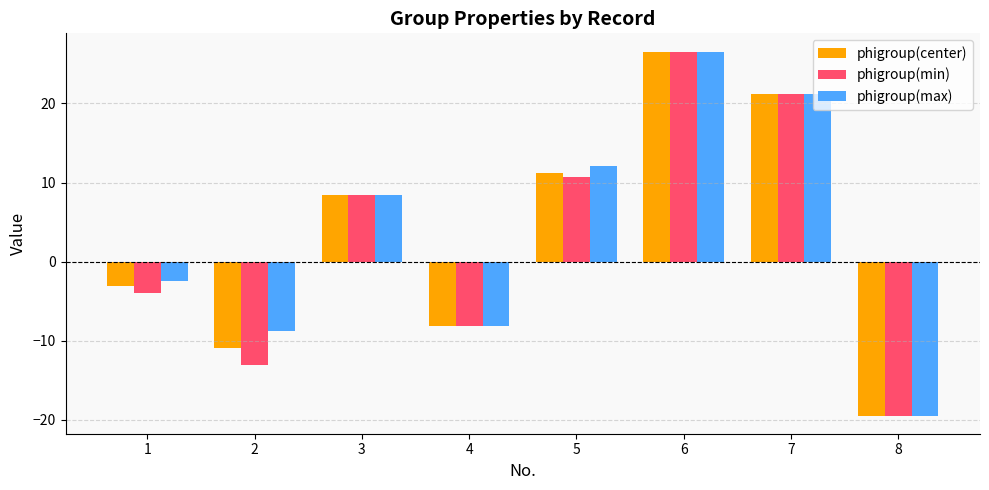

Which category has the highest value in the phigroup(max) series?

6